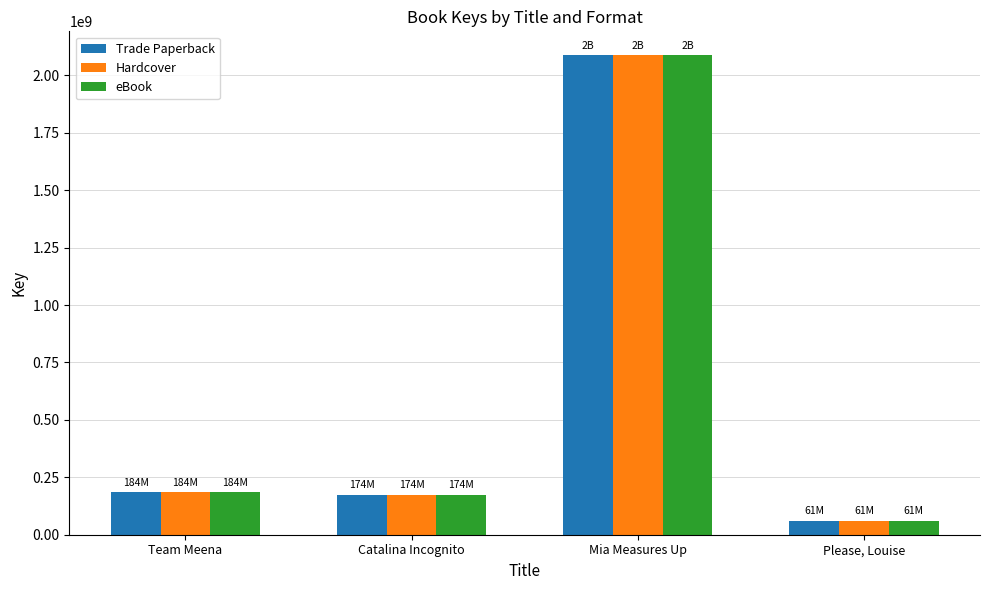

At which label does Hardcover reach its minimum?

Please, Louise